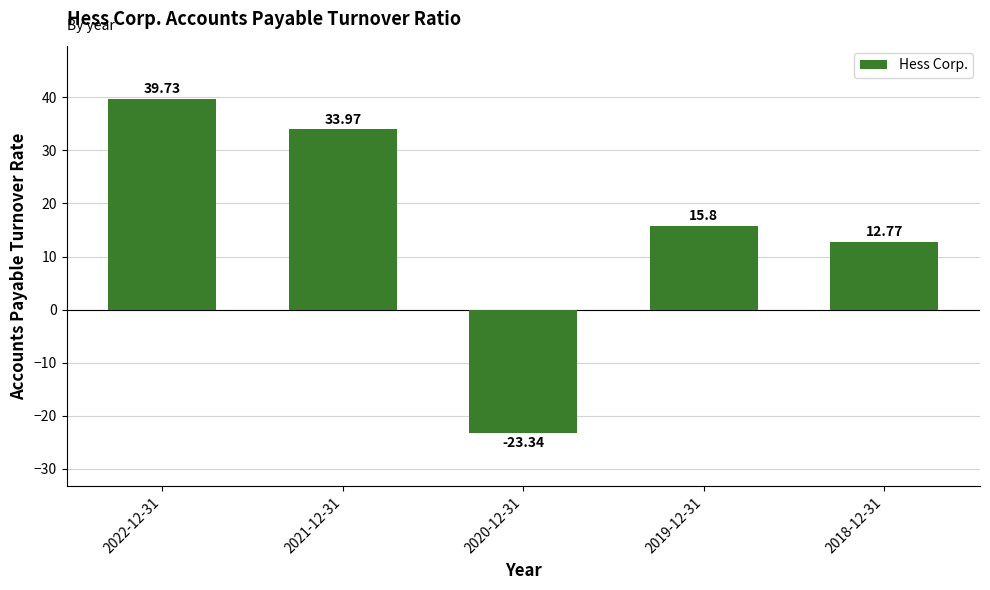

Reading right to left, transcribe all the data shown in this chart.

2018-12-31=12.8	2019-12-31=15.8	2020-12-31=-23.3	2021-12-31=34.0	2022-12-31=39.7